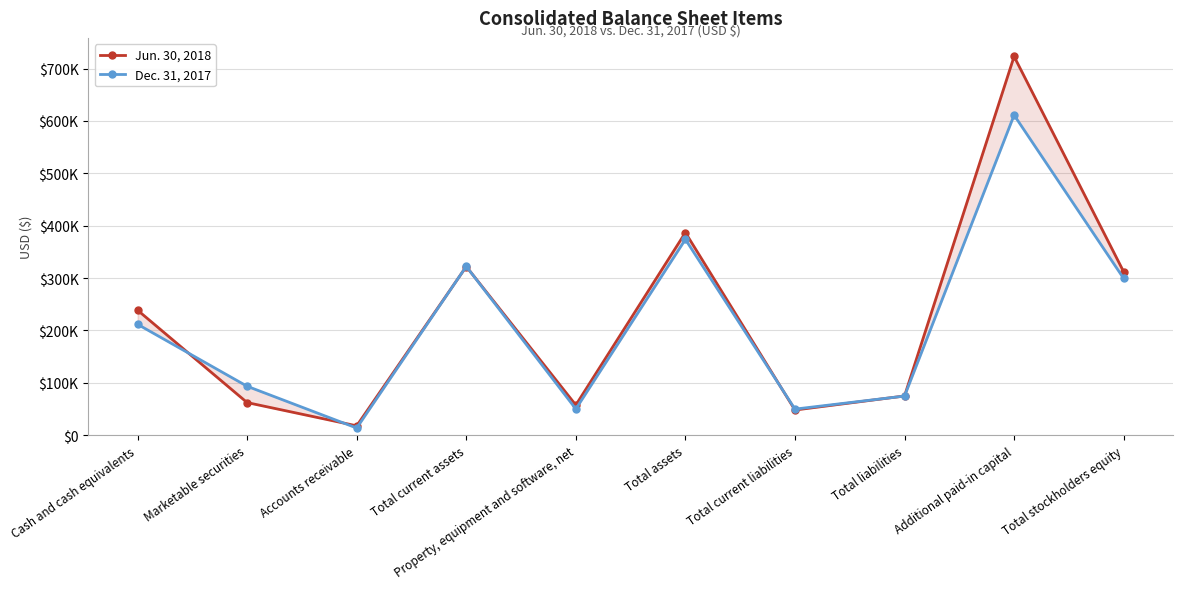

Rank the categories by Dec. 31, 2017 value from highest to lowest.

Additional paid-in capital, Total assets, Total current assets, Total stockholders equity, Cash and cash equivalents, Marketable securities, Total liabilities, Property, equipment and software, net, Total current liabilities, Accounts receivable